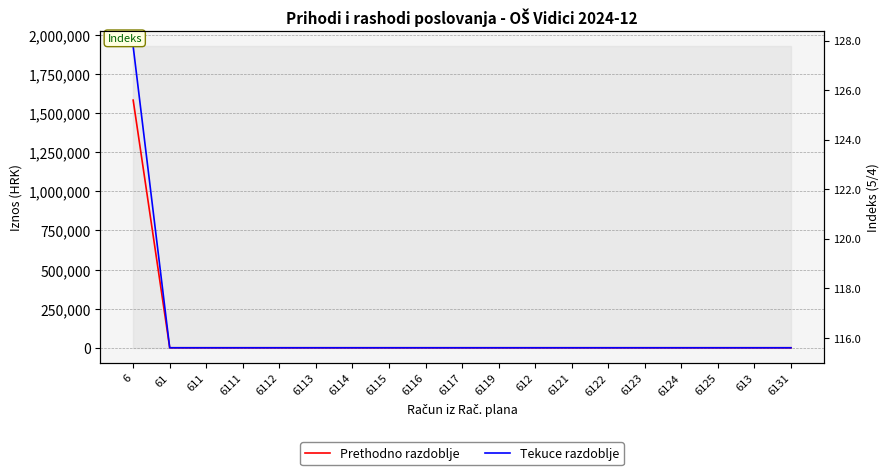

What position from the left is 61?

2